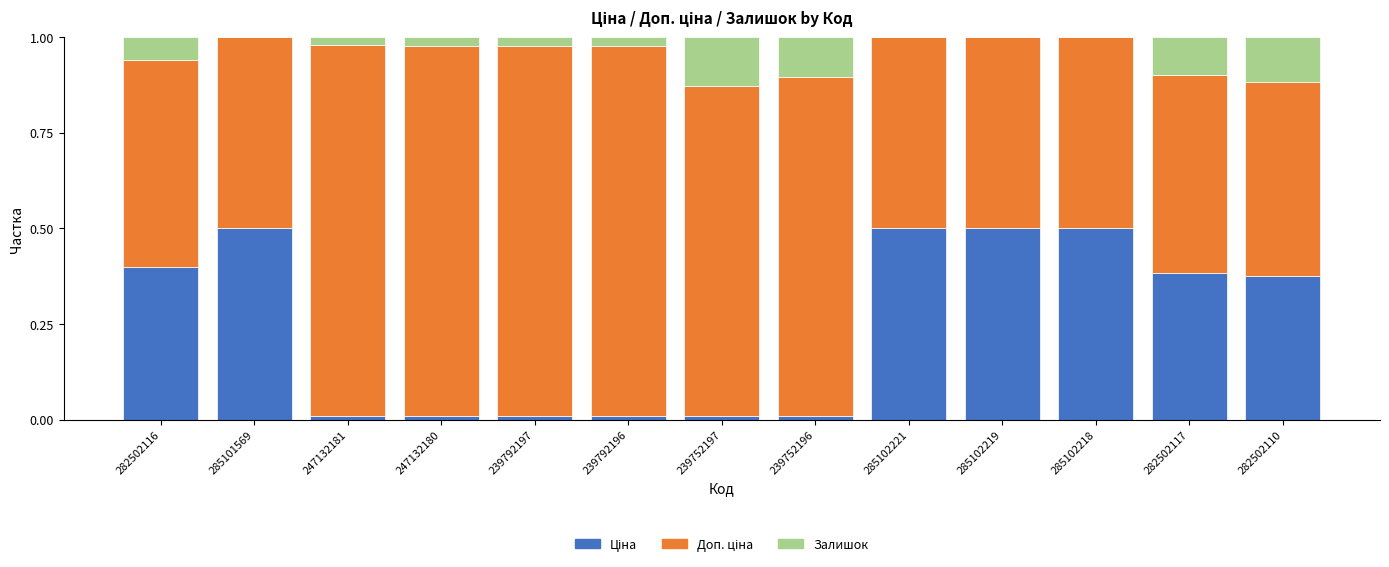

What is the sum of all Ціна values?

3.2